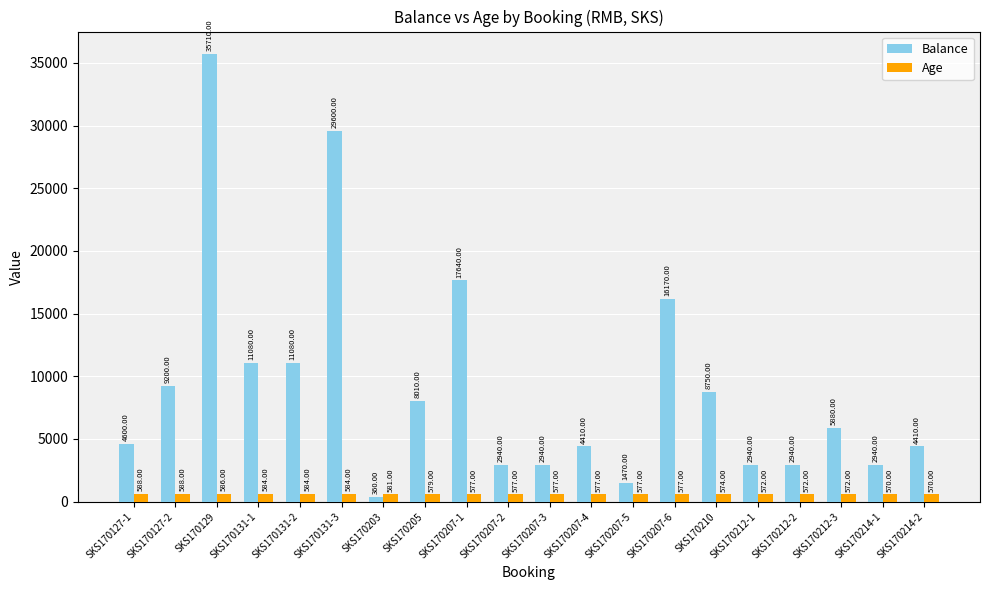

Rank the series by their maximum value, from highest to lowest.

Balance, Age